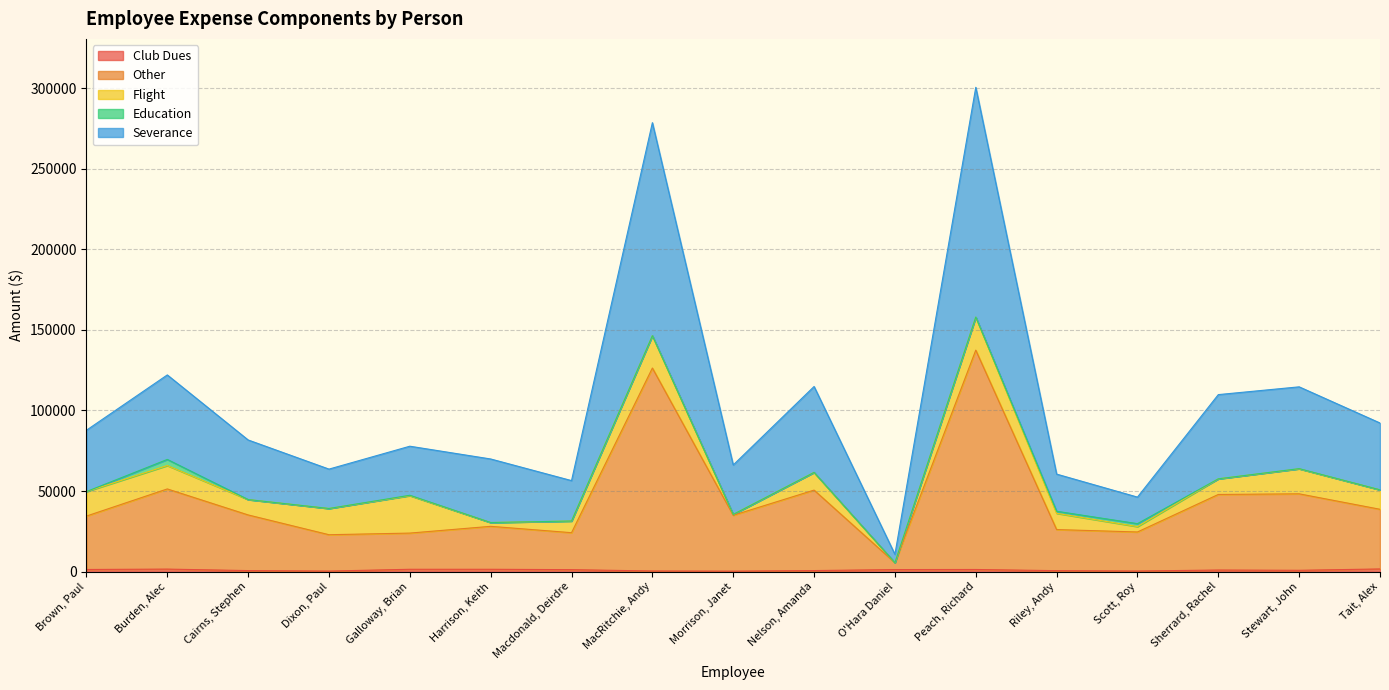

What is the label of the 12th point from the right?

Harrison, Keith